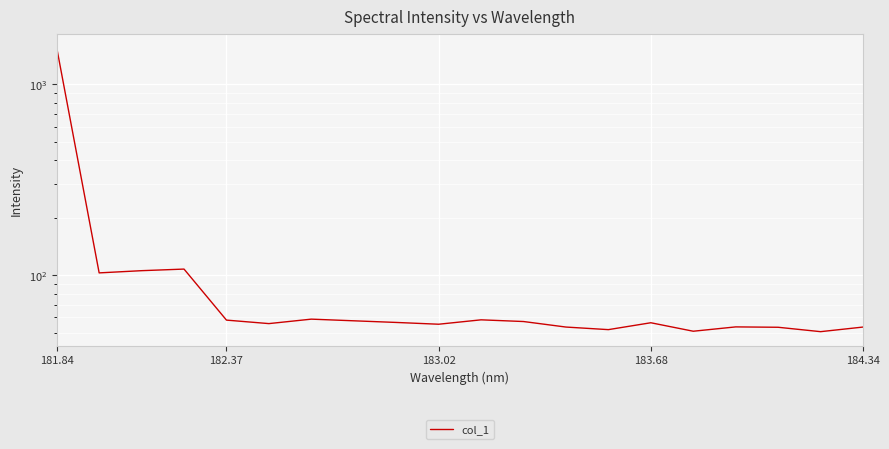

Is this an area chart (filled region under the line)?

No